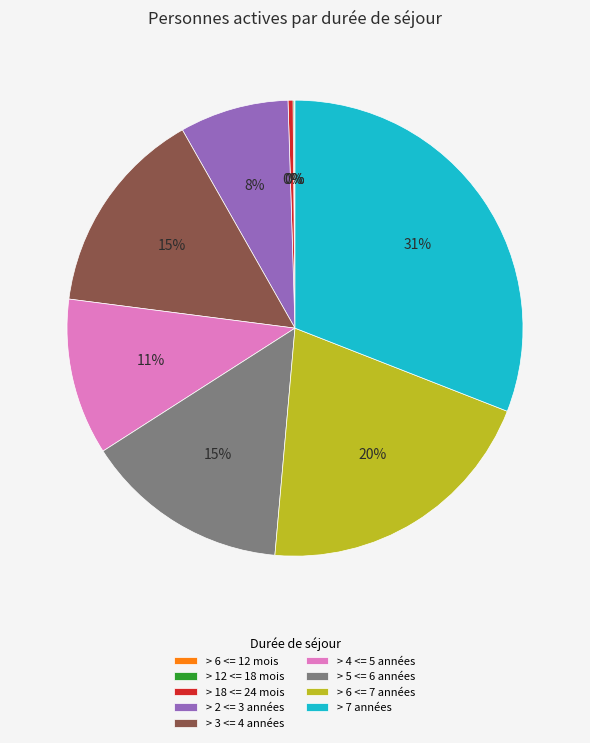

Which has a higher value, > 7 années or > 4 <= 5 années?

> 7 années